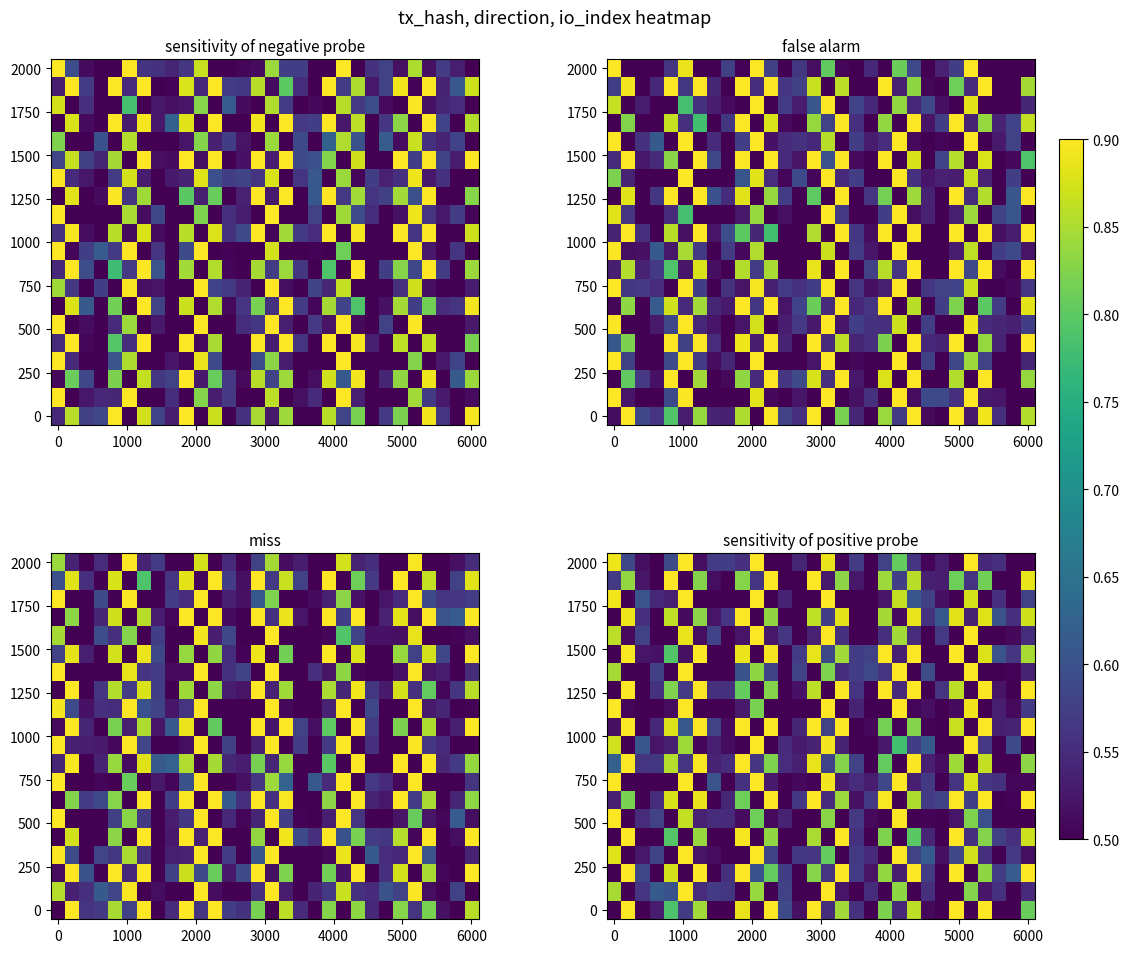

How many distinct data groups are displayed?

20